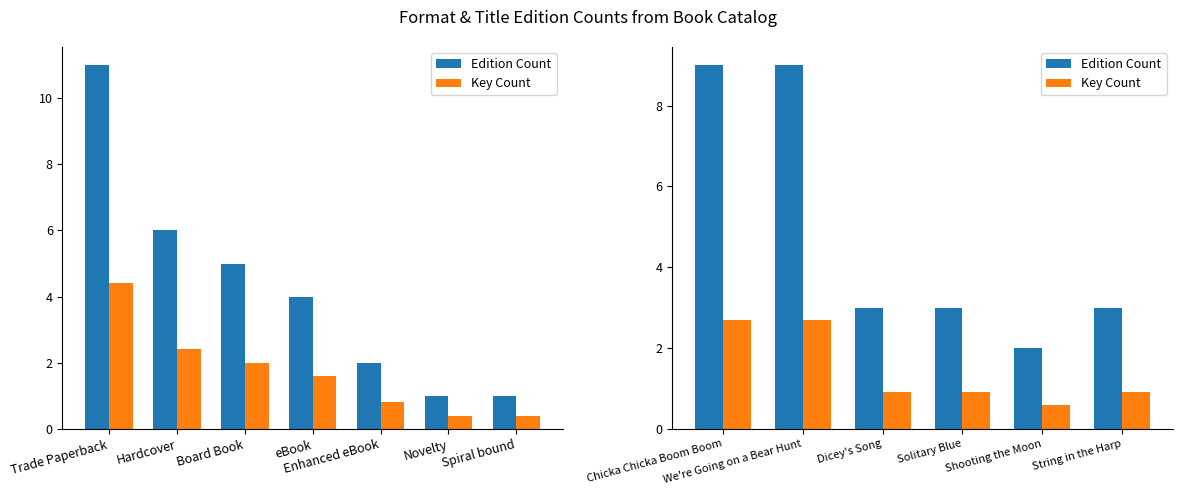

How many bars are there in each group?

2